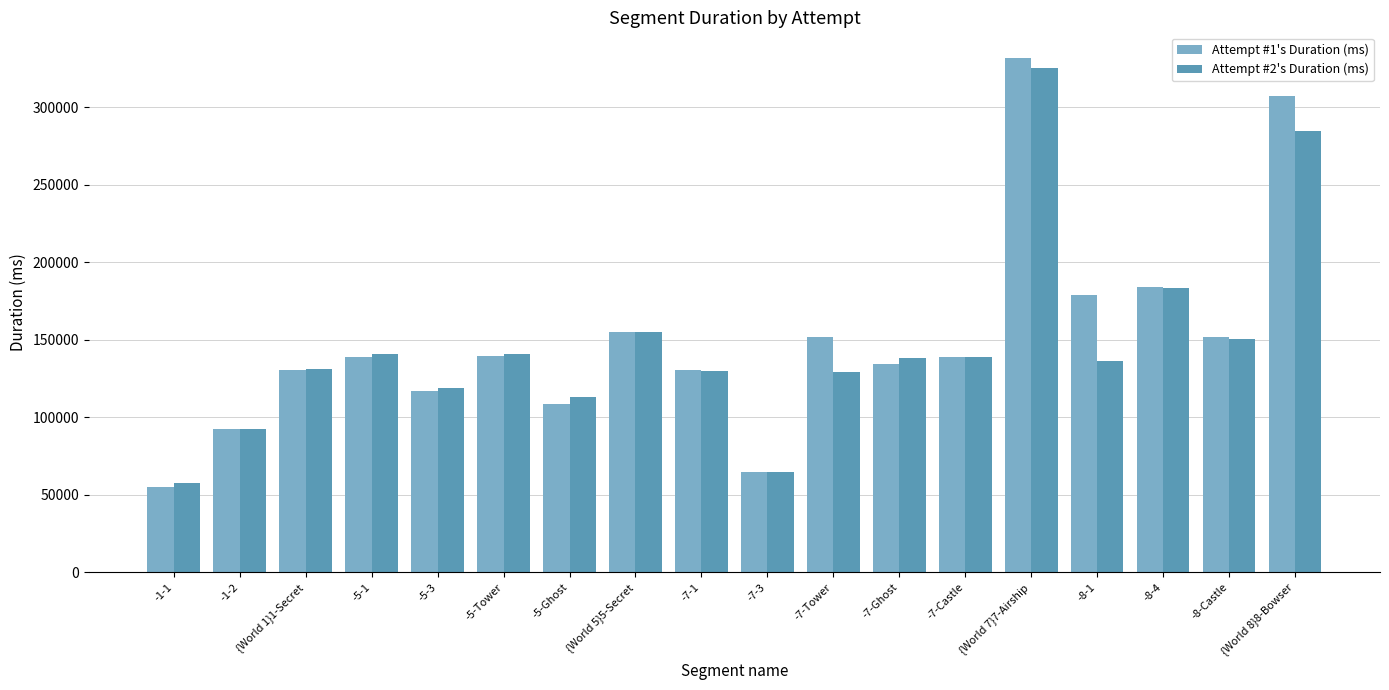

What value does the Attempt #1's Duration (ms) series have at -5-3, to the nearest 100?

117100